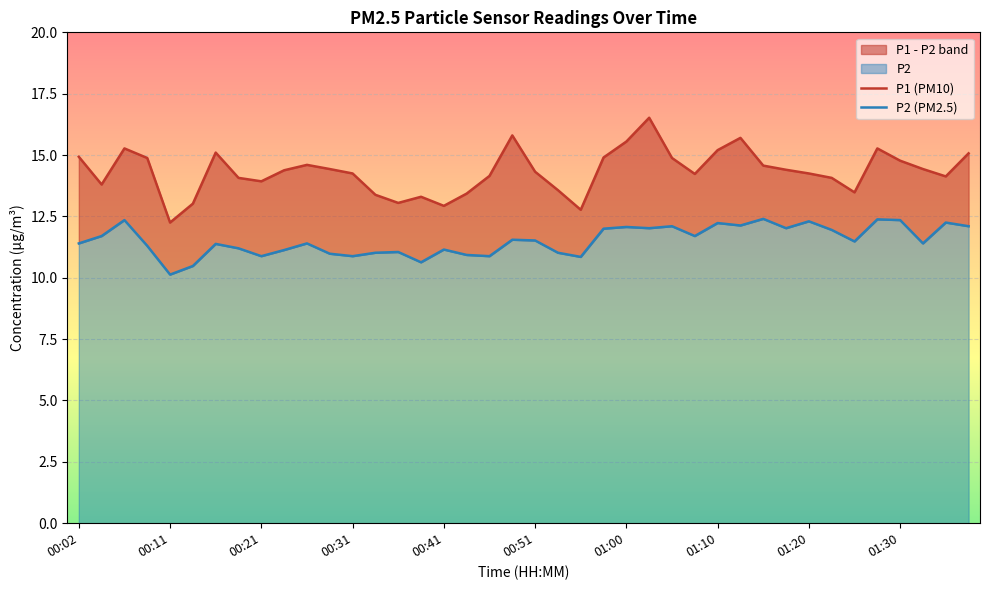

The value of P1 (PM10) at 00:21 is 8.4. True or false?

False